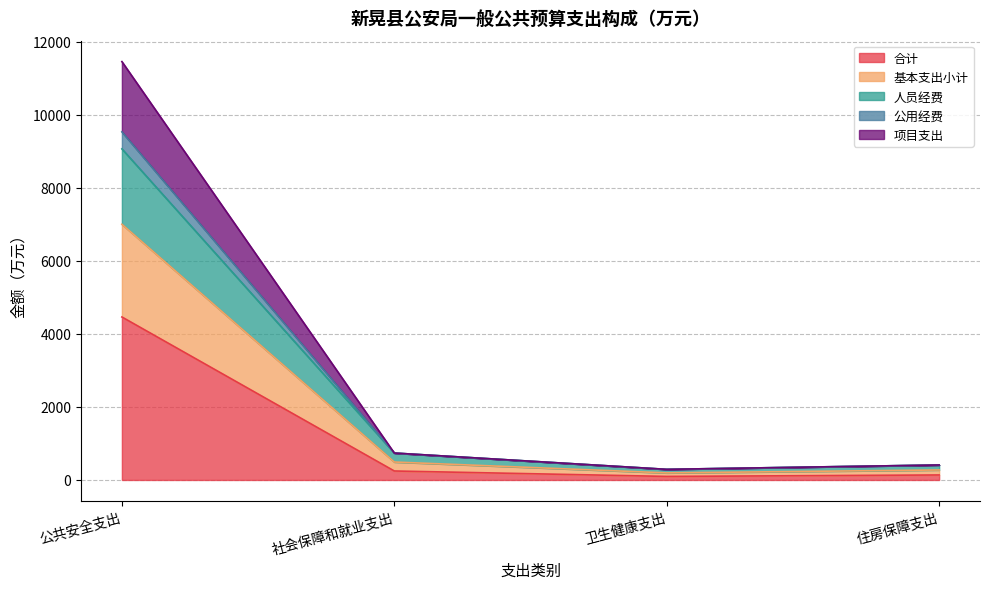

At which category is the sum across all series the highest?

公共安全支出